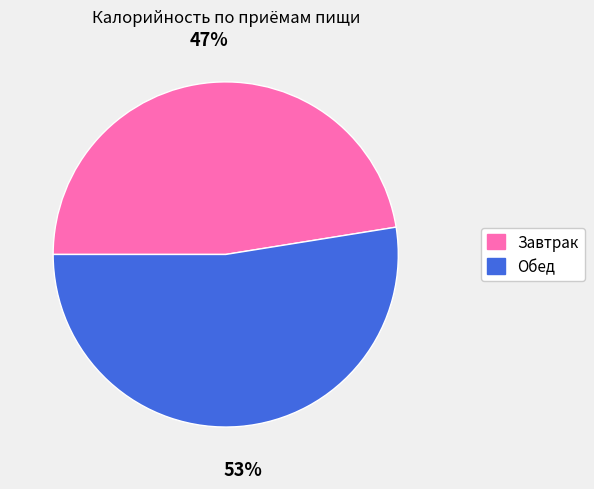

Is the sum of Обед and Завтрак greater than half?

Yes